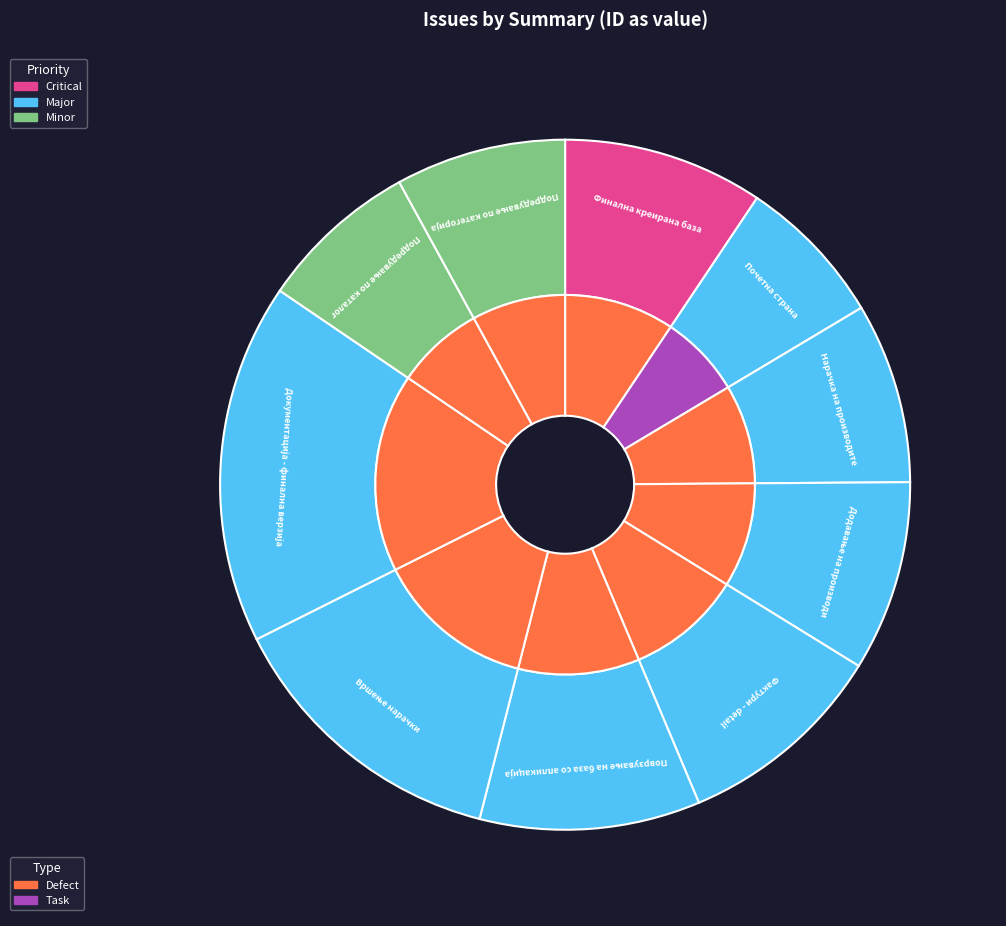

The Додавање на производи slice represents 3% of the pie. True or false?

False